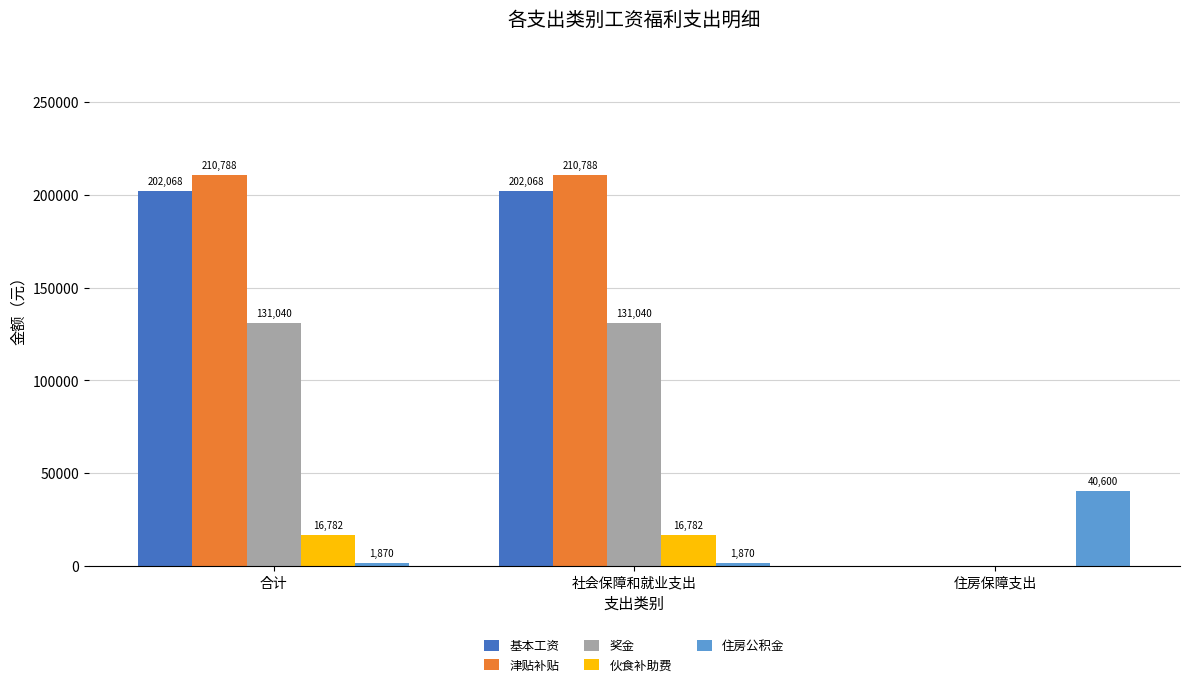

Which series has the widest spread of values?

津贴补贴